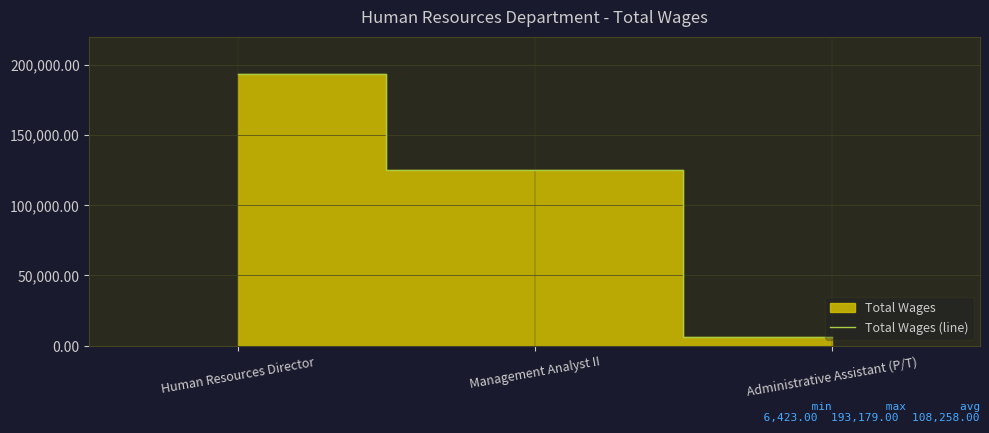

Rank the categories by value from highest to lowest.

Human Resources Director, Management Analyst II, Administrative Assistant (P/T)